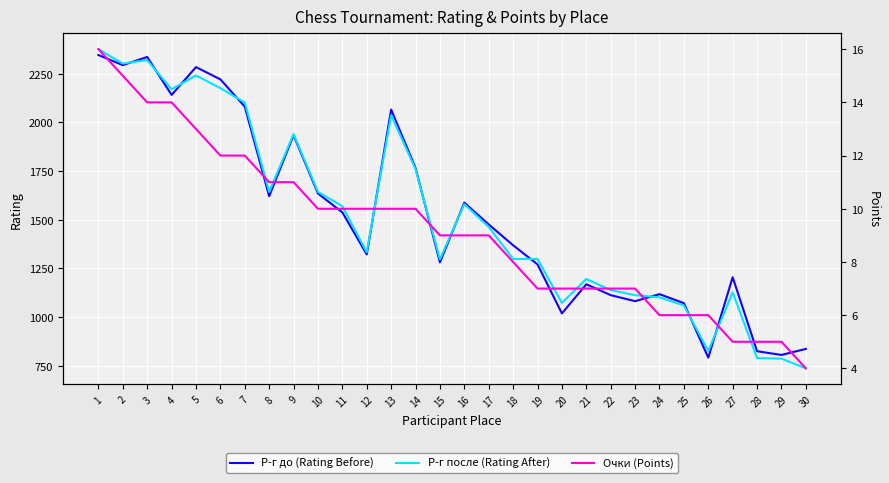

Is the value of Р-г до (Rating Before) at 8 greater than the value of Р-г после (Rating After) at 17?

Yes